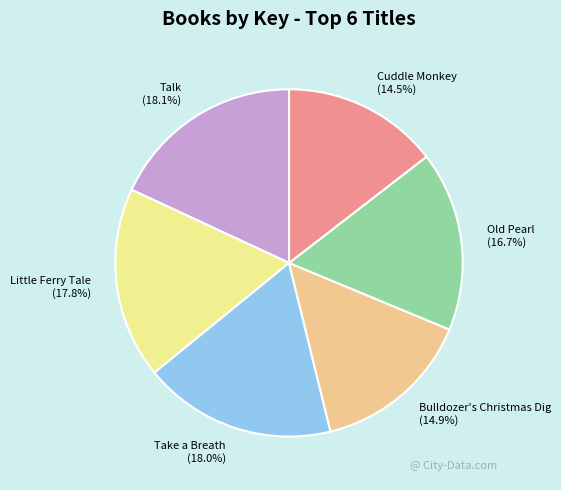

How many segments does this pie chart have?

6